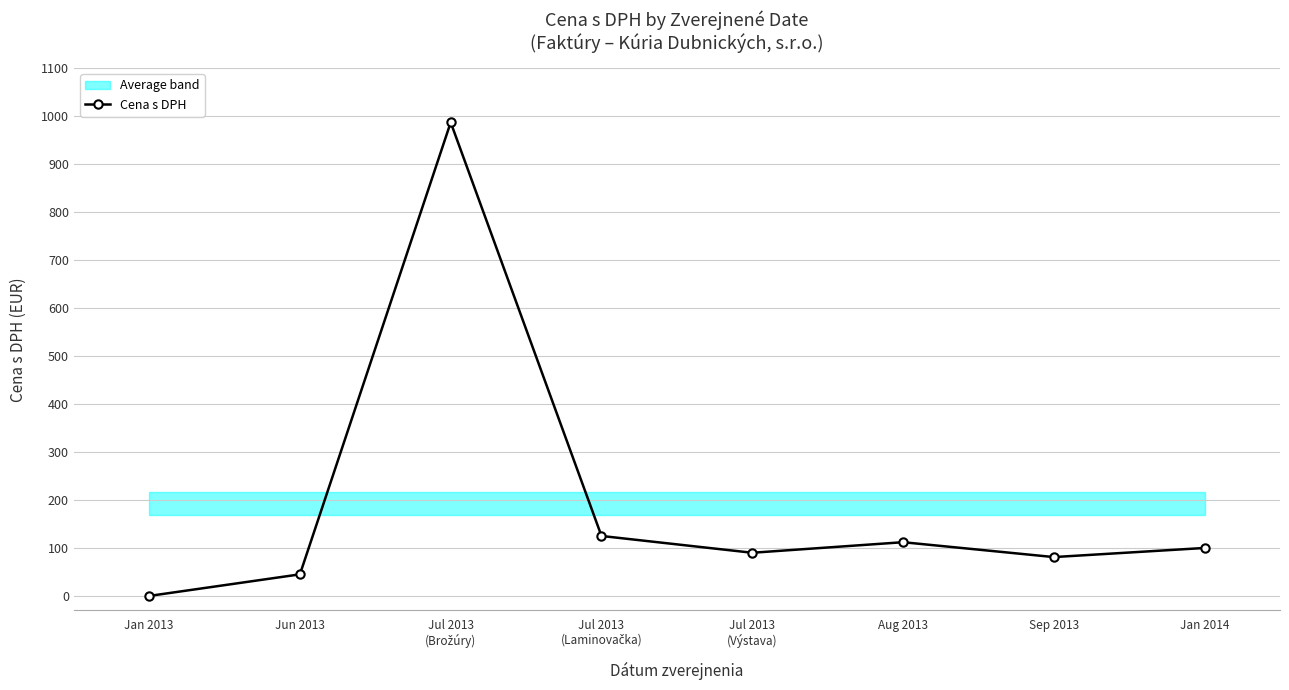

What is the sum of the values at Jan 2014 and Jul 2013
(Výstava)?

190